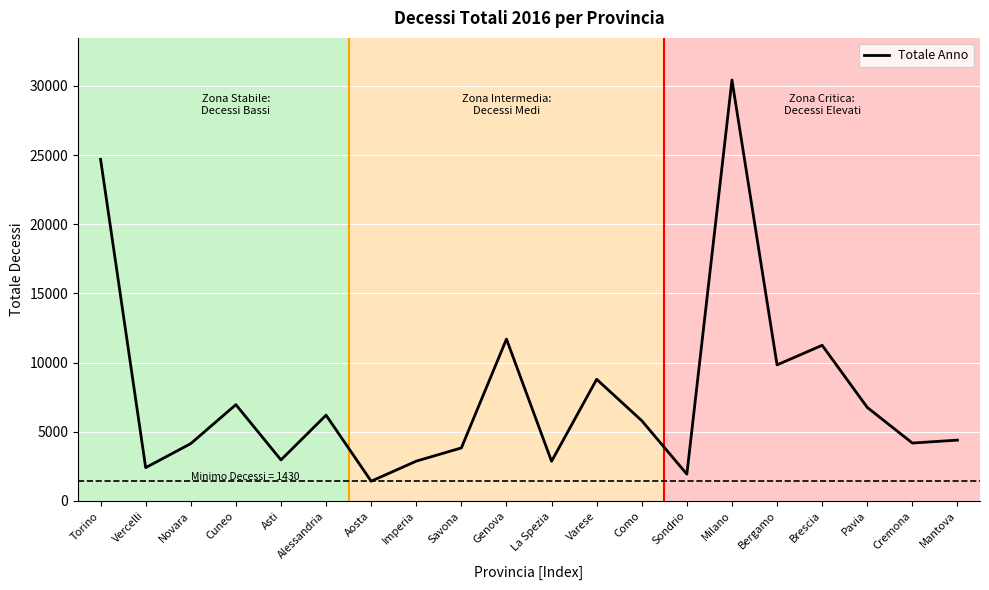

What is the smallest value displayed?

1430